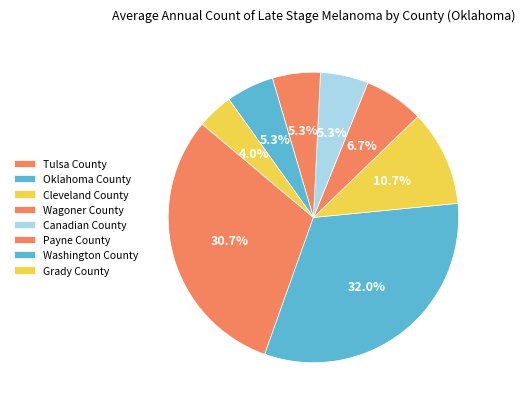

What is the change in value from Tulsa County to Canadian County?

-19